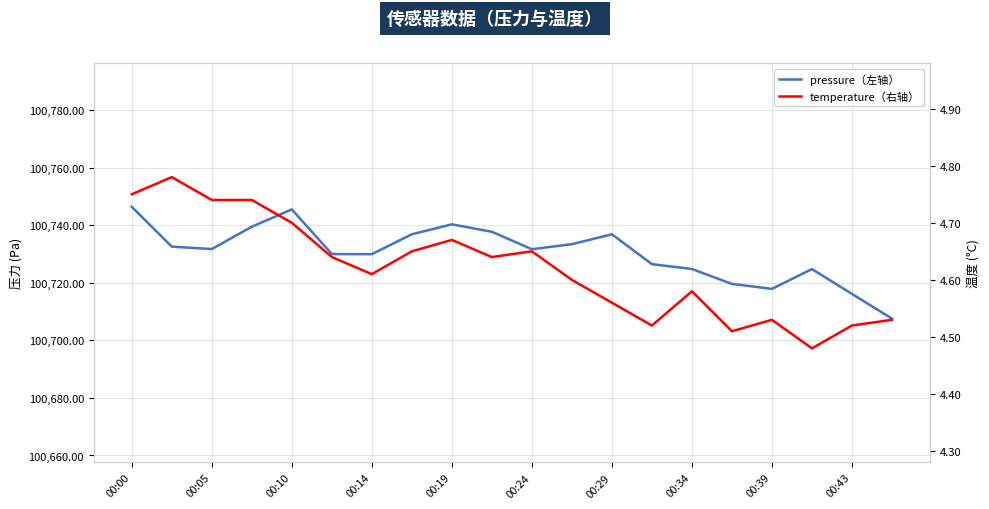

At which label does pressure first exceed 100731?

00:00